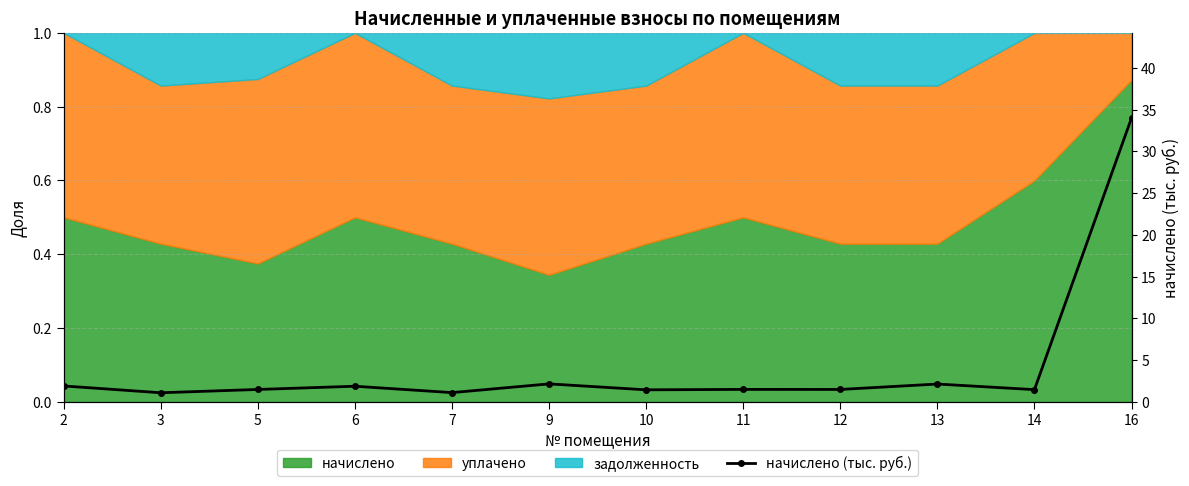

What is the sum of all values?

51.5